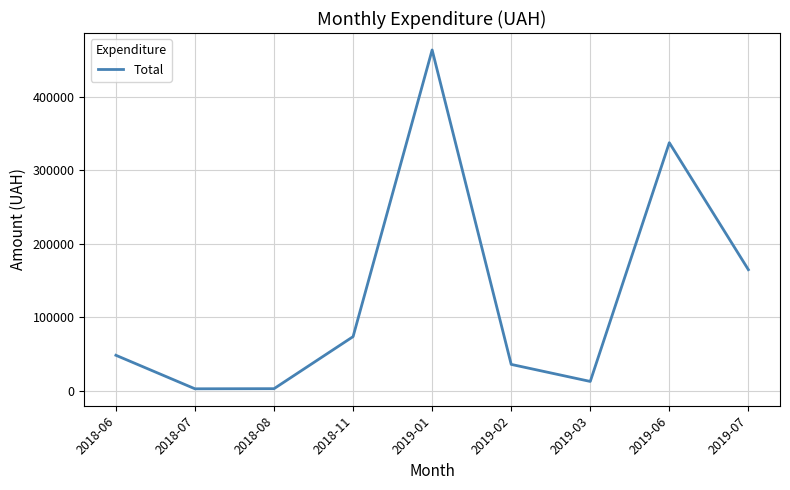

Approximately how many times larger is the value at 2019-06 compared to 2019-01?

0.7